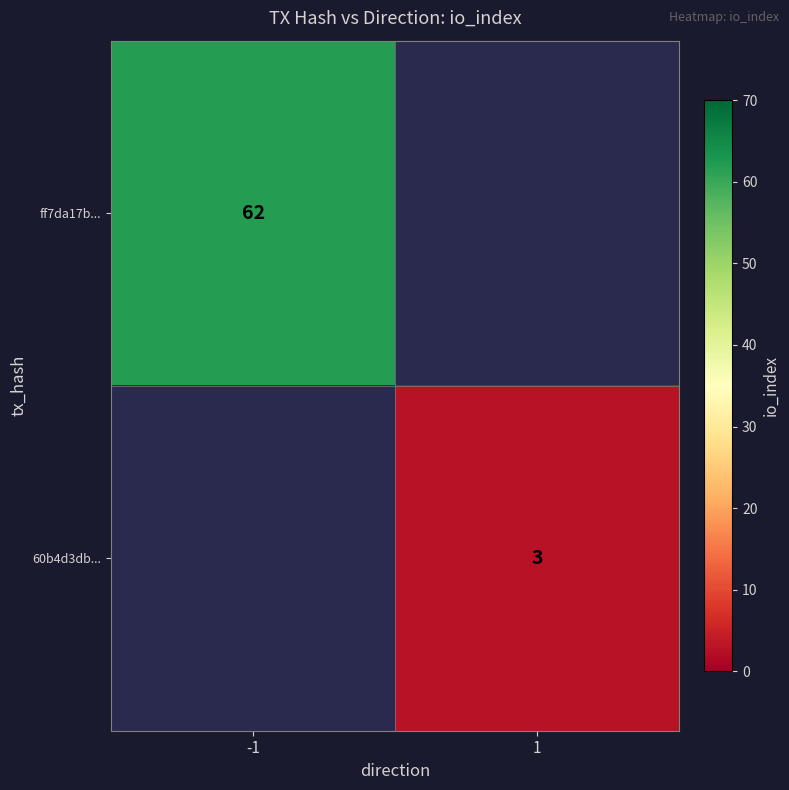

Is it true that 60b4d3db... equals 3 at 1?

True